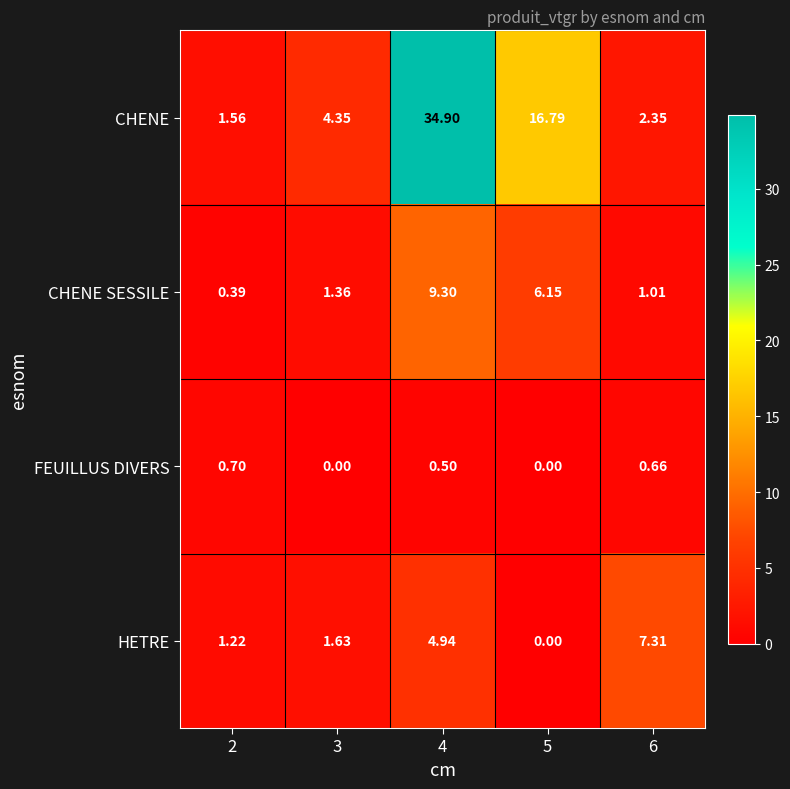

Which series has the largest total across all categories?

CHENE